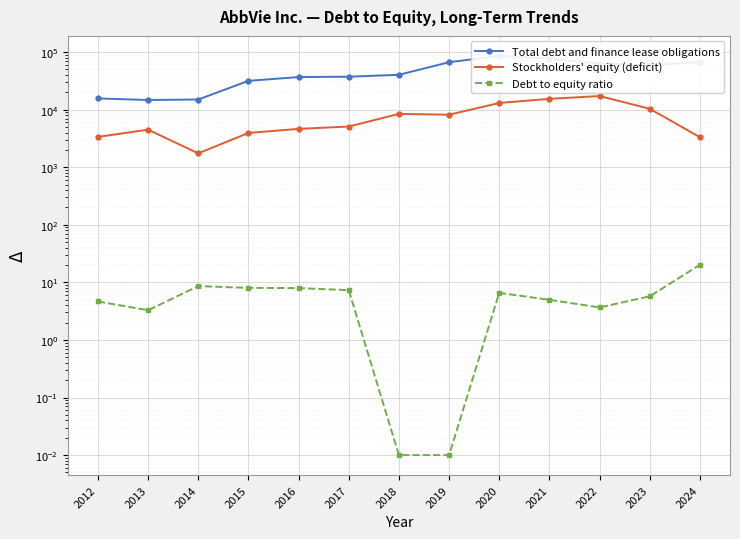

Where does the Stockholders' equity (deficit) series first go above 5097?

2018